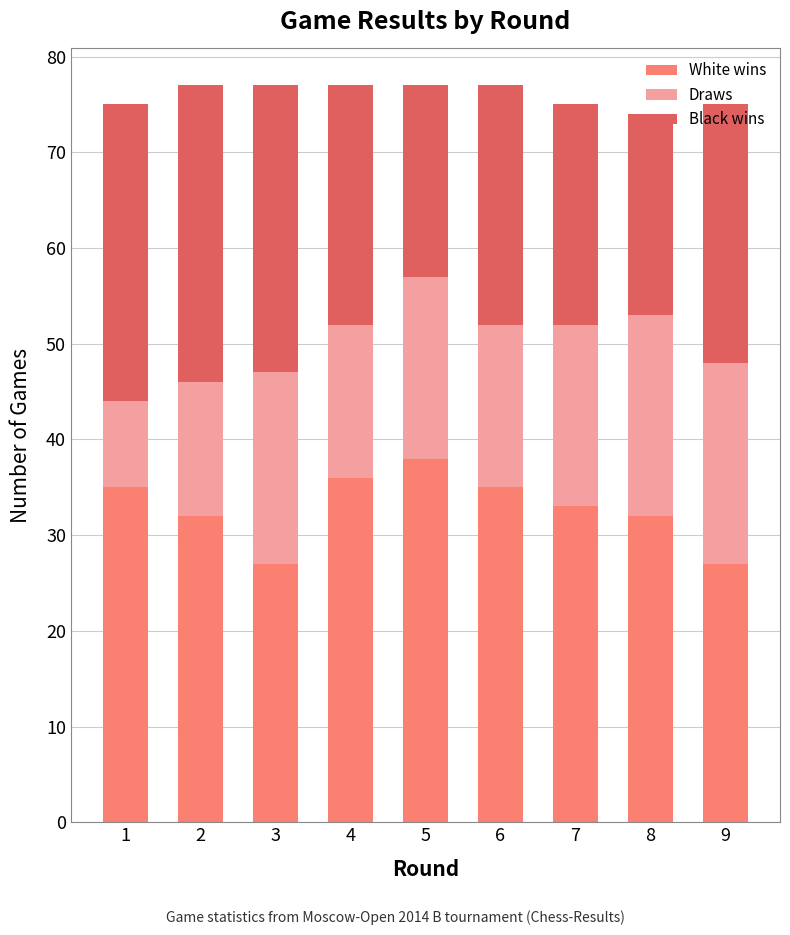

True or false: White wins has a value of 10 at 9.

False